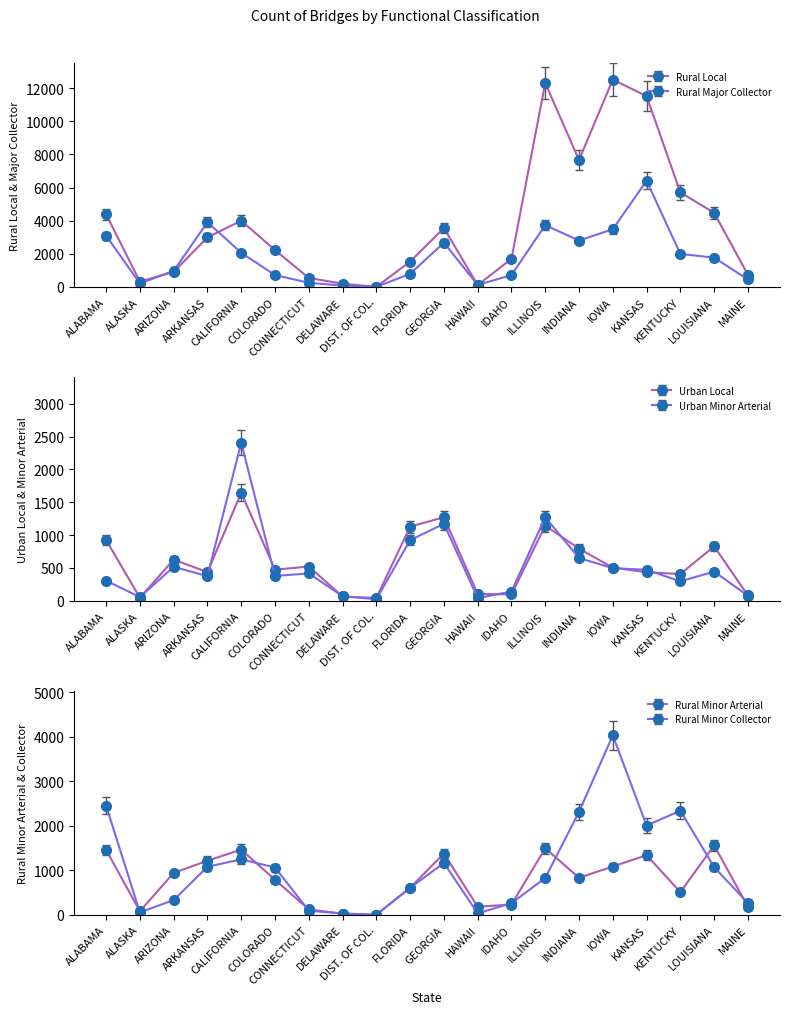

What is the label of the 3rd point from the right?

KENTUCKY